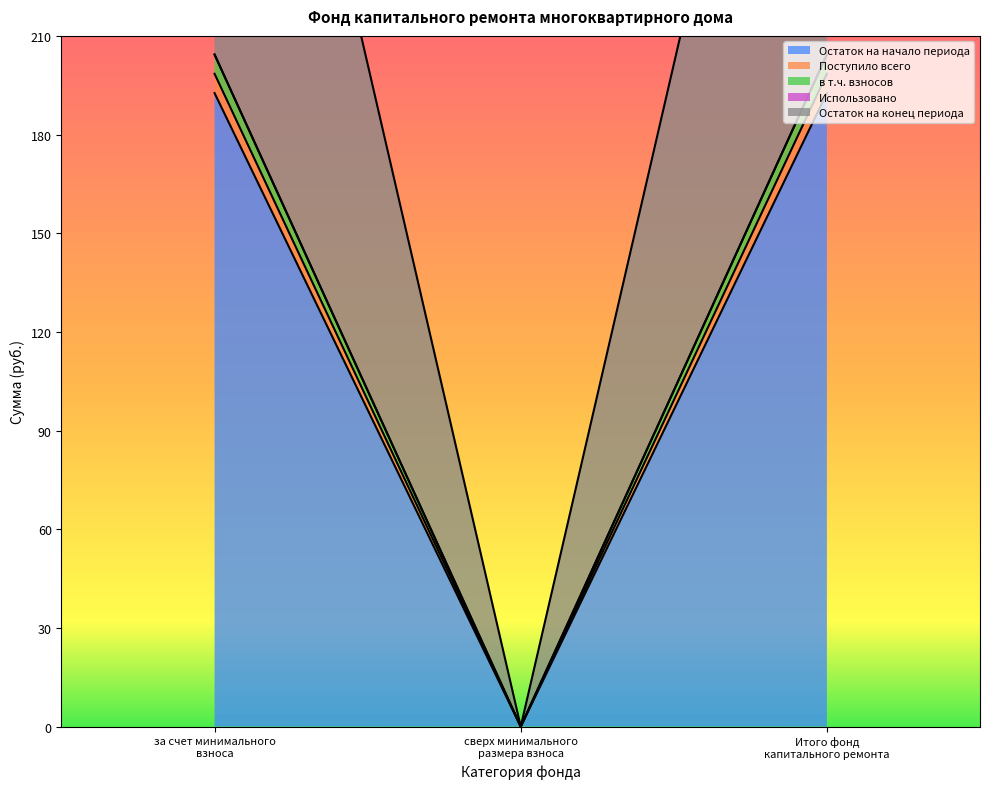

Reading left to right, transcribe all the data shown in this chart.

Остаток на начало периода: 192.6	0.0	192.6
Поступило всего: 198.5	0.0	198.5
в т.ч. взносов: 204.3	0.0	204.3
Остаток на конец периода: 204.3	0.0	204.3